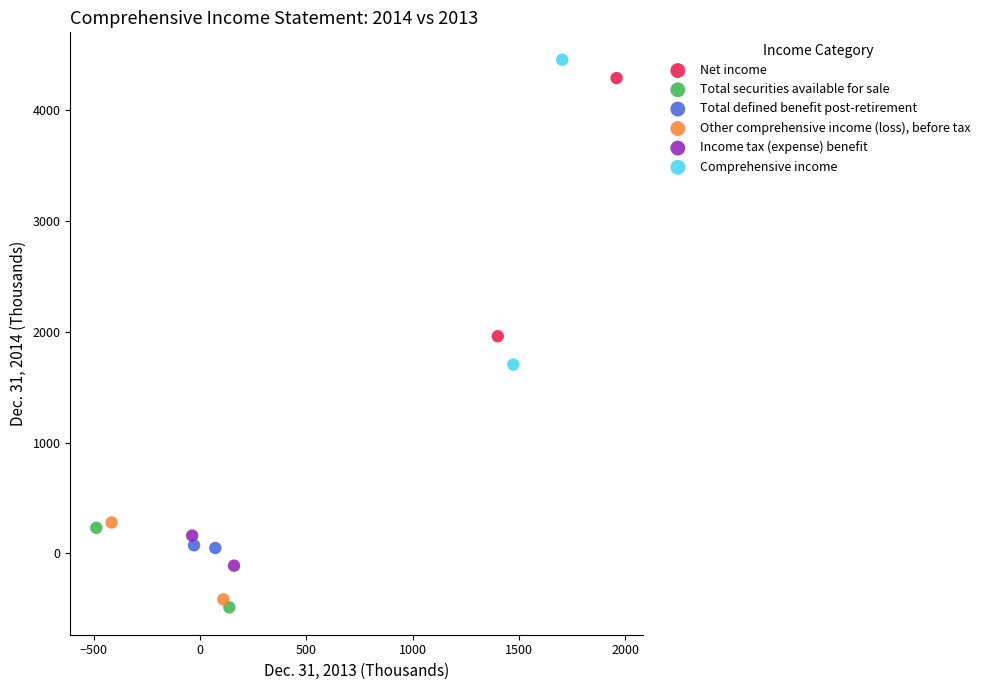

Which series contains the lowest Y value?

Total securities available for sale